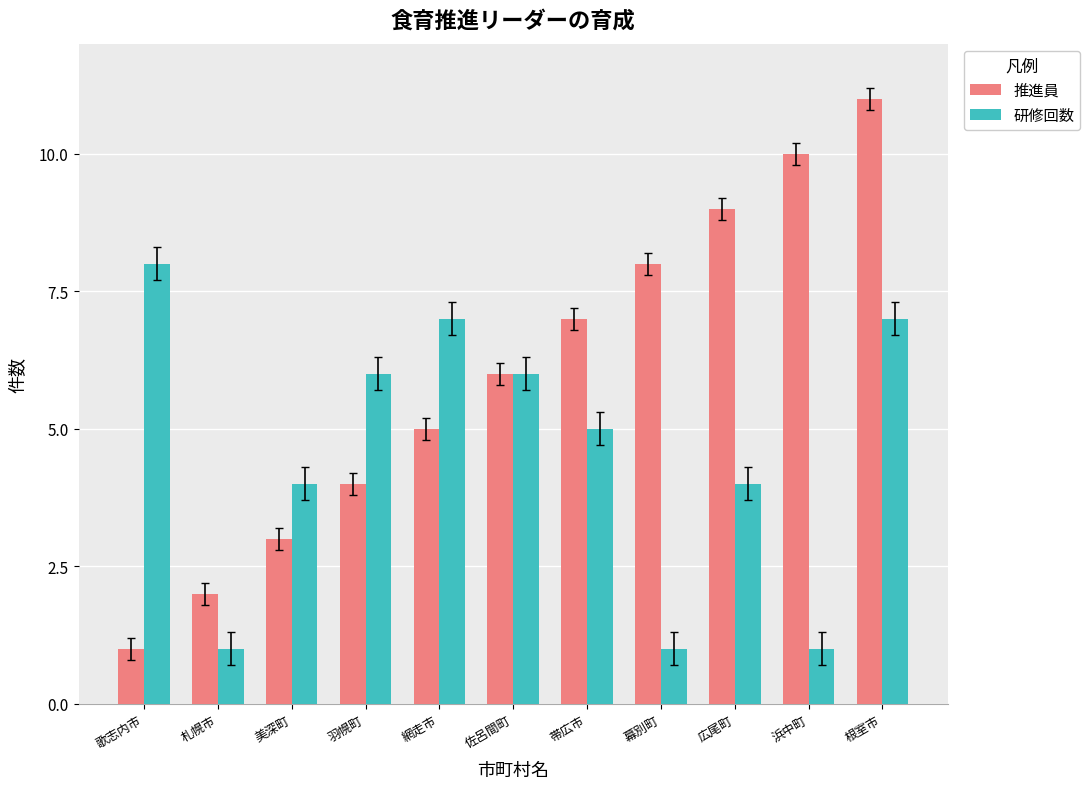

What is the total value across all series at 網走市?

12